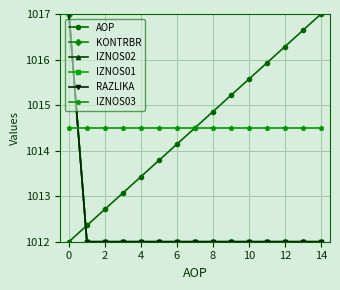

What is the difference between the maximum and second lowest values in the AOP series?

4.6